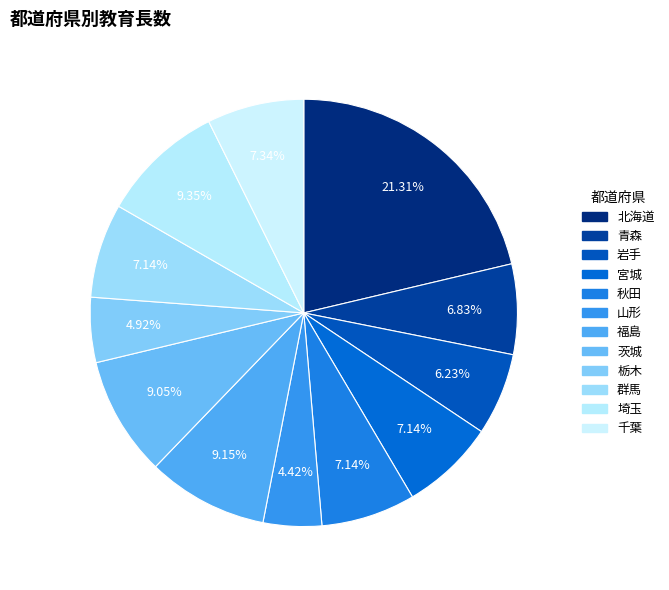

True or false: 北海道 accounts for 14% of the total.

False